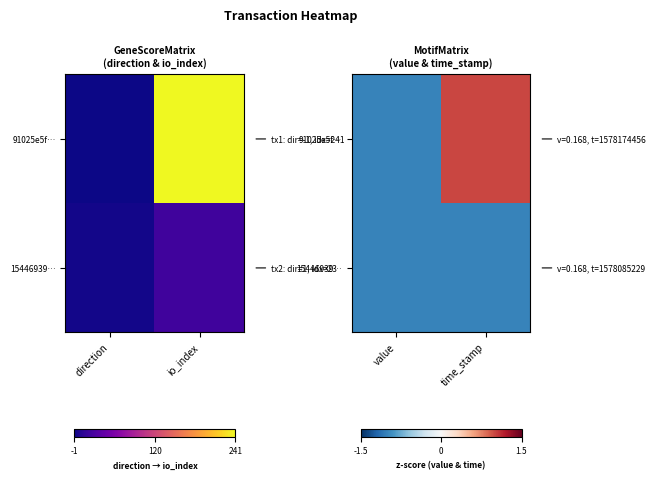

True or false: 15446939… has a value of -2 at time_stamp.

False